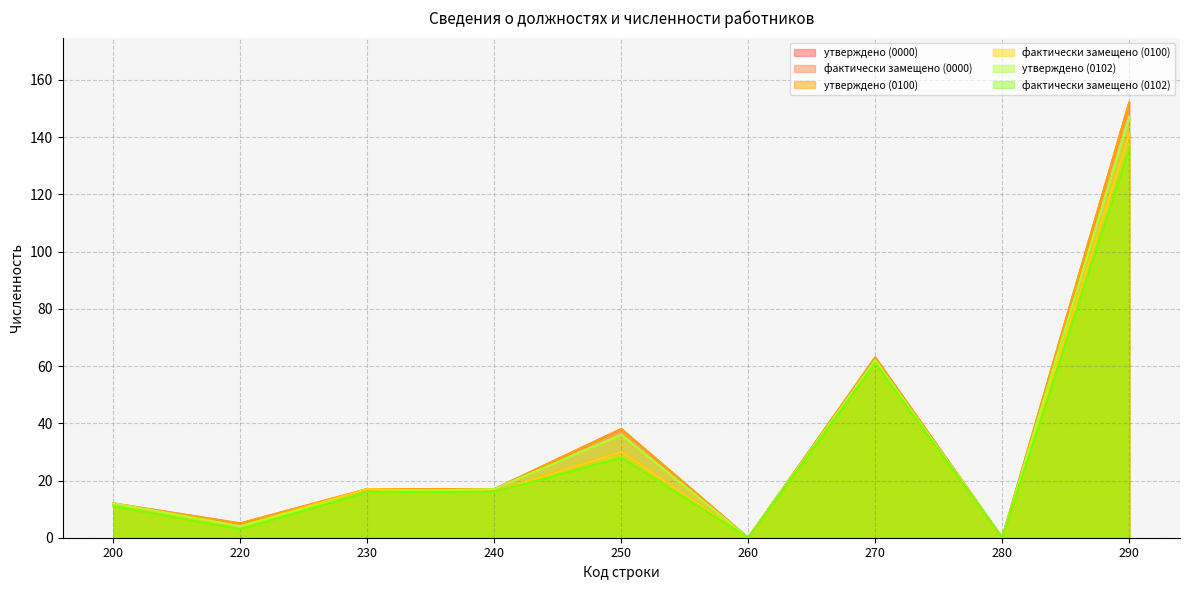

The value of утверждено (0000) at 200 is 12. True or false?

True